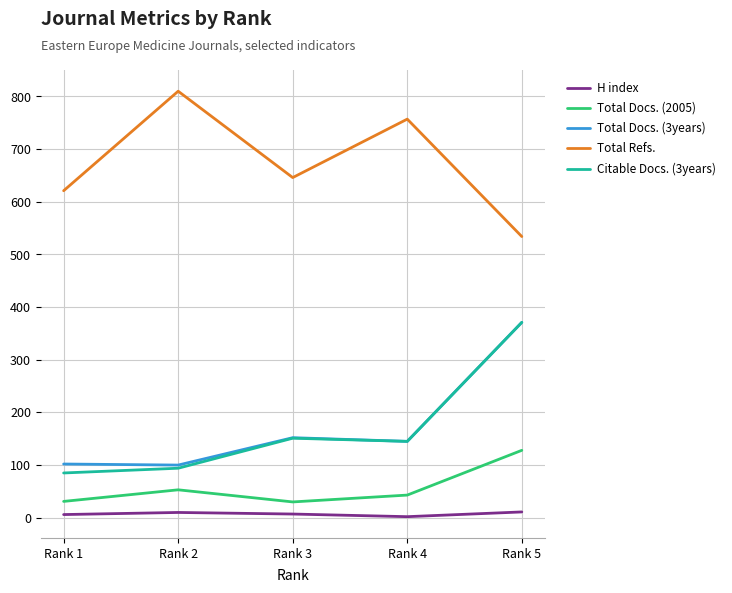

True or false: Total Refs. and H index intersect in this chart.

False